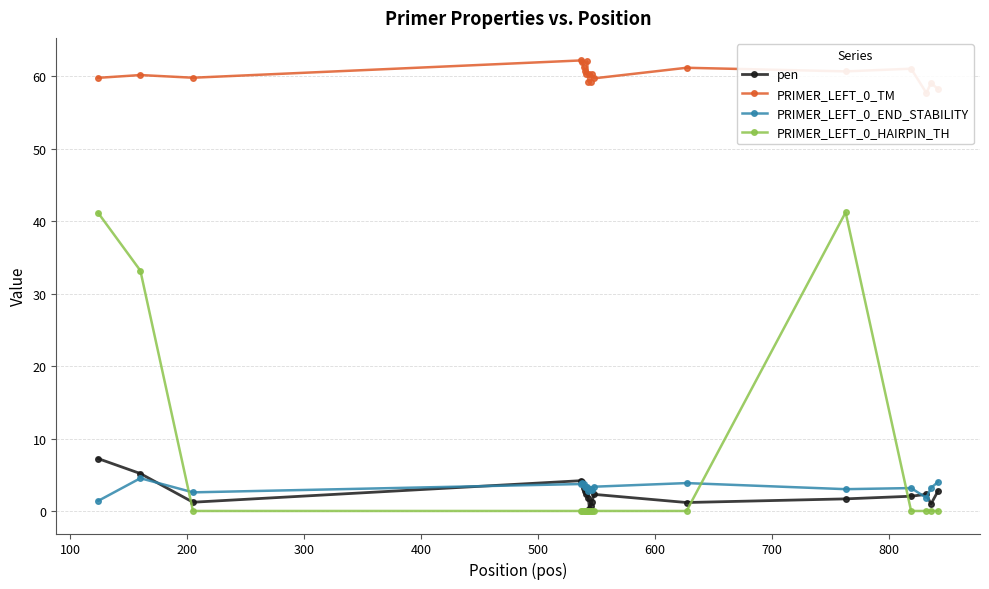

How many lines are shown in the chart?

4